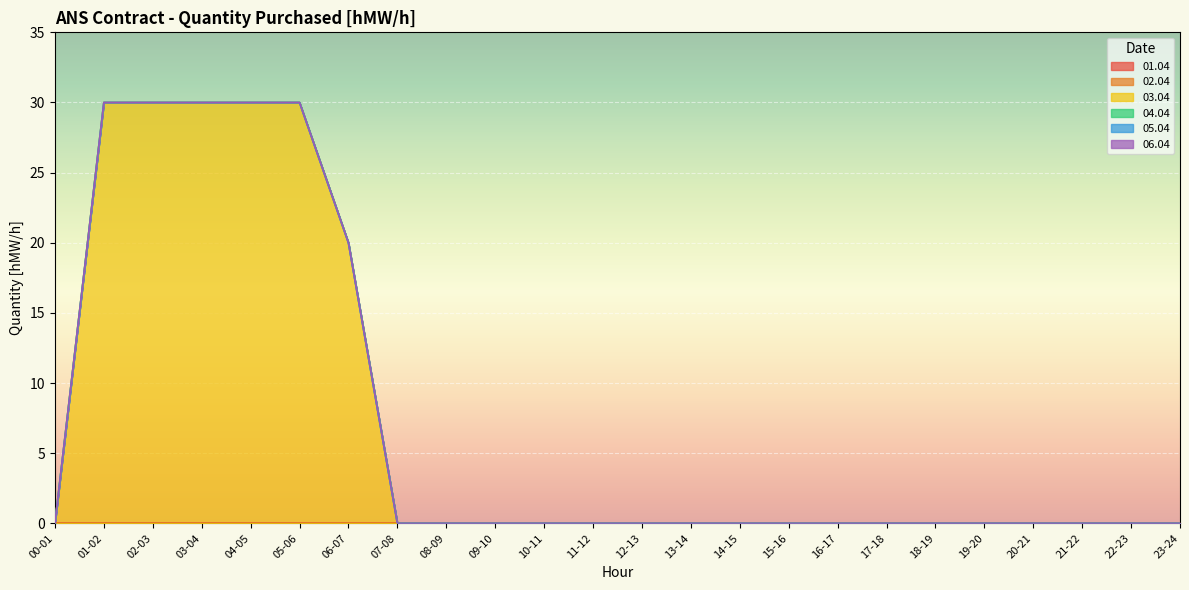

At how many categories does at least one series exceed 21?

5